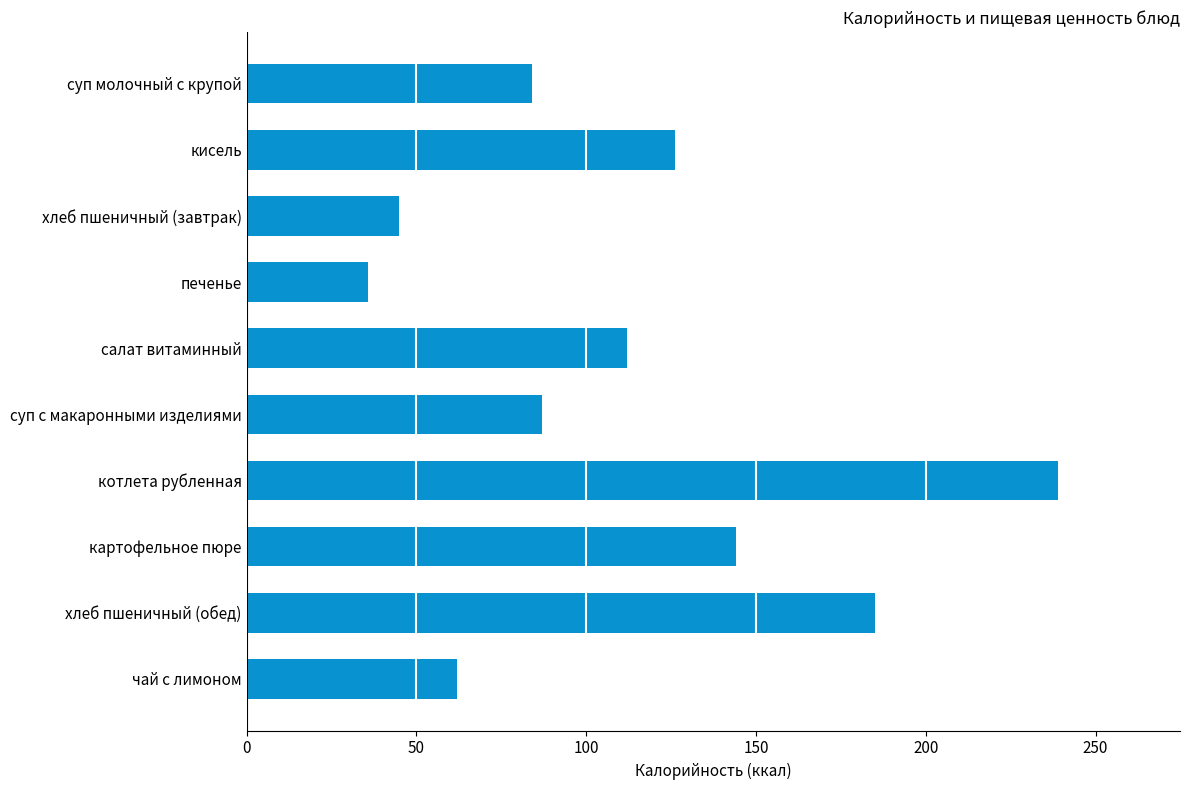

How many data points does each series have?

10